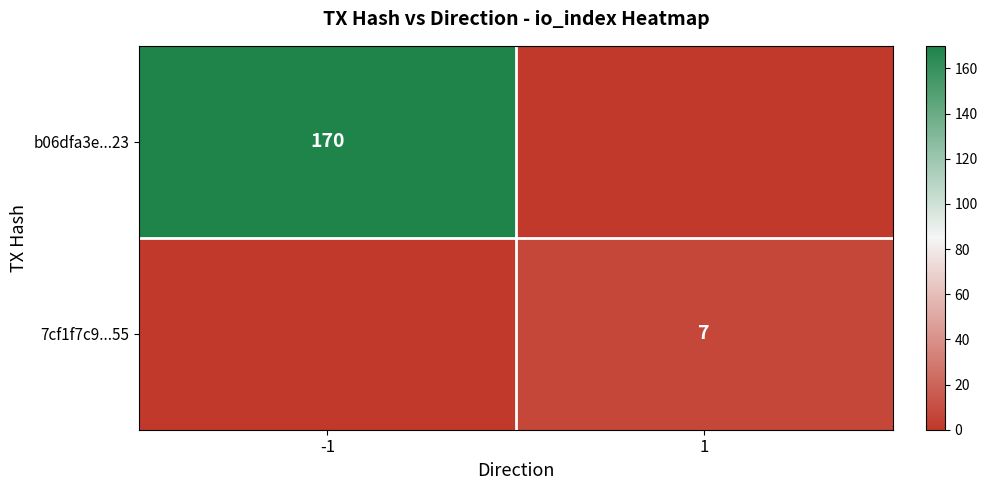

Is it true that b06dfa3e...23 equals 170 at -1?

True